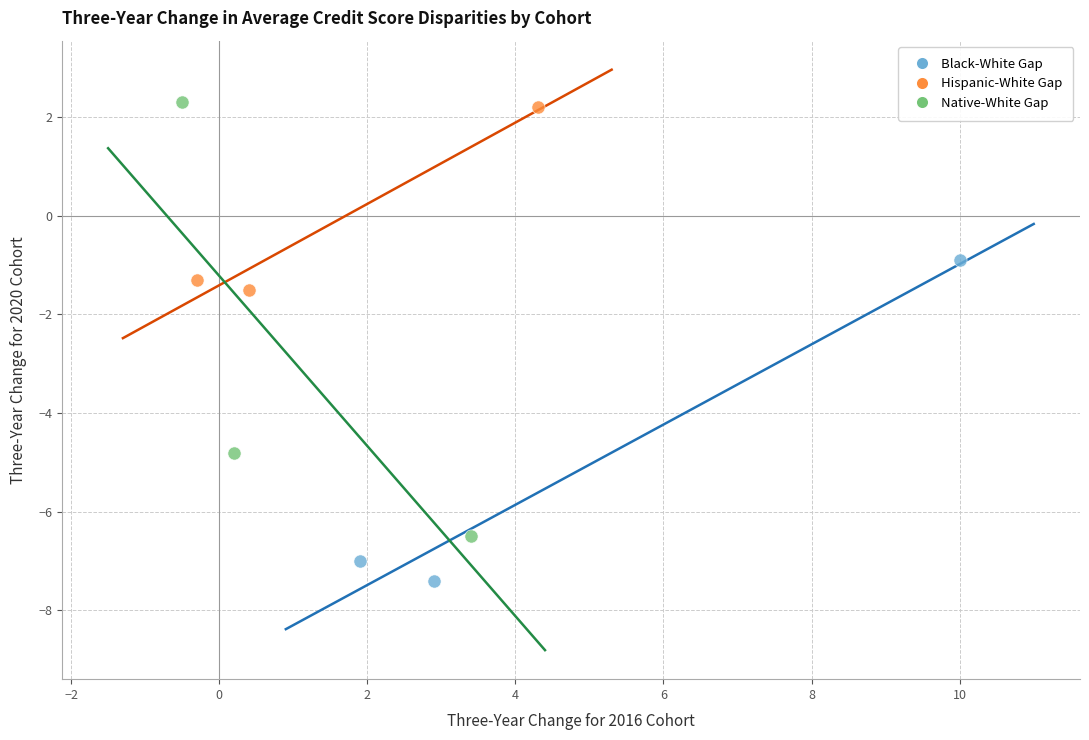

What are all the series names shown in the legend?

Black-White Gap, Hispanic-White Gap, Native-White Gap